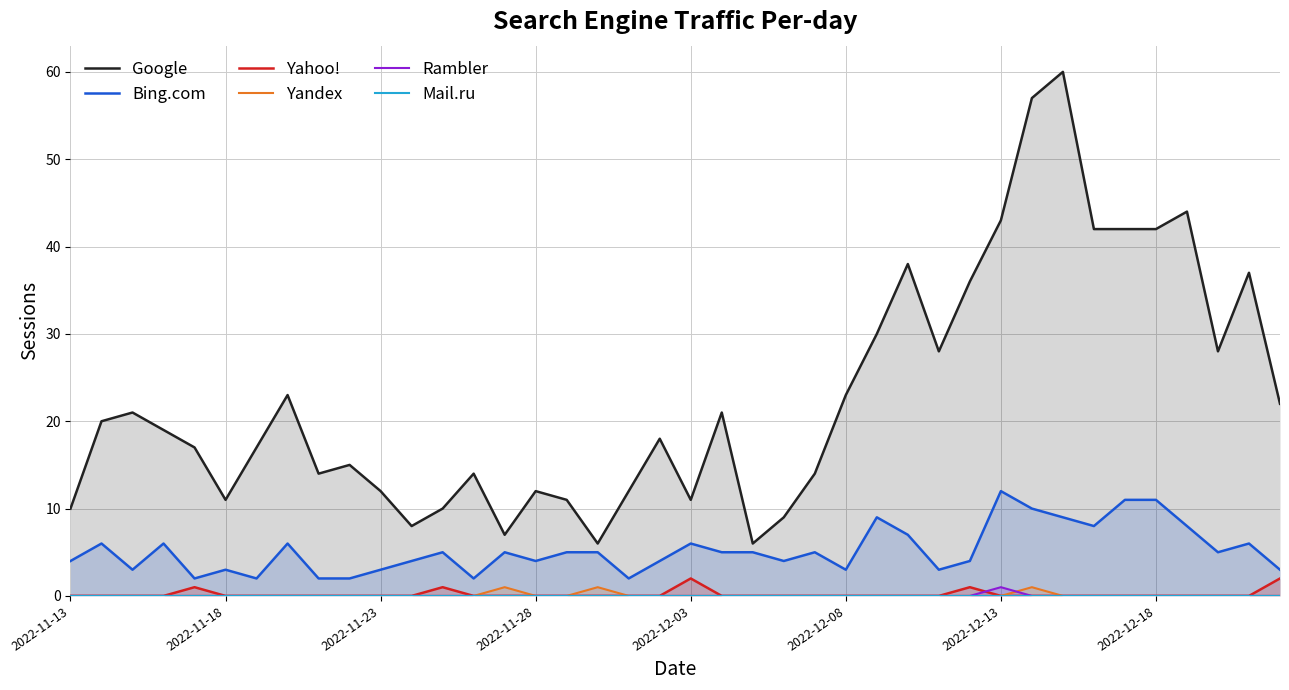

Rank the series by their maximum value, from lowest to highest.

Mail.ru, Yandex, Rambler, Yahoo!, Bing.com, Google